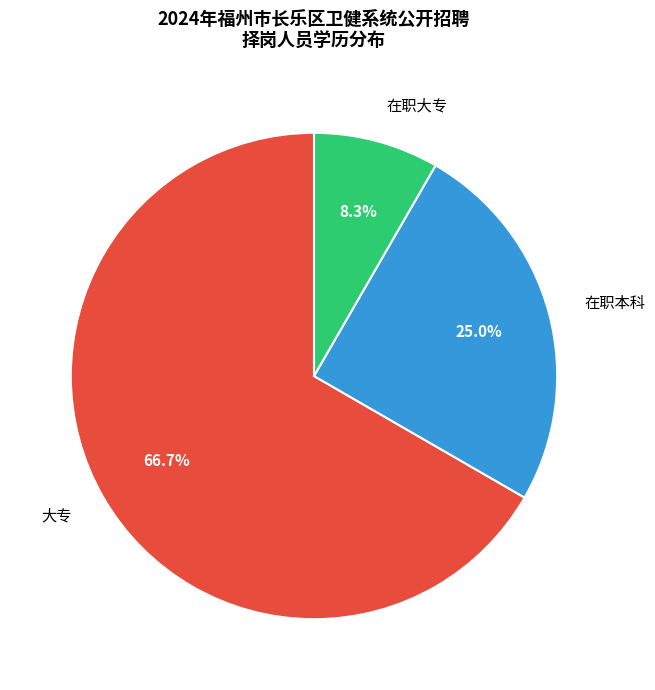

What is the ratio of the value at 大专 to the value at 在职本科?

2.7